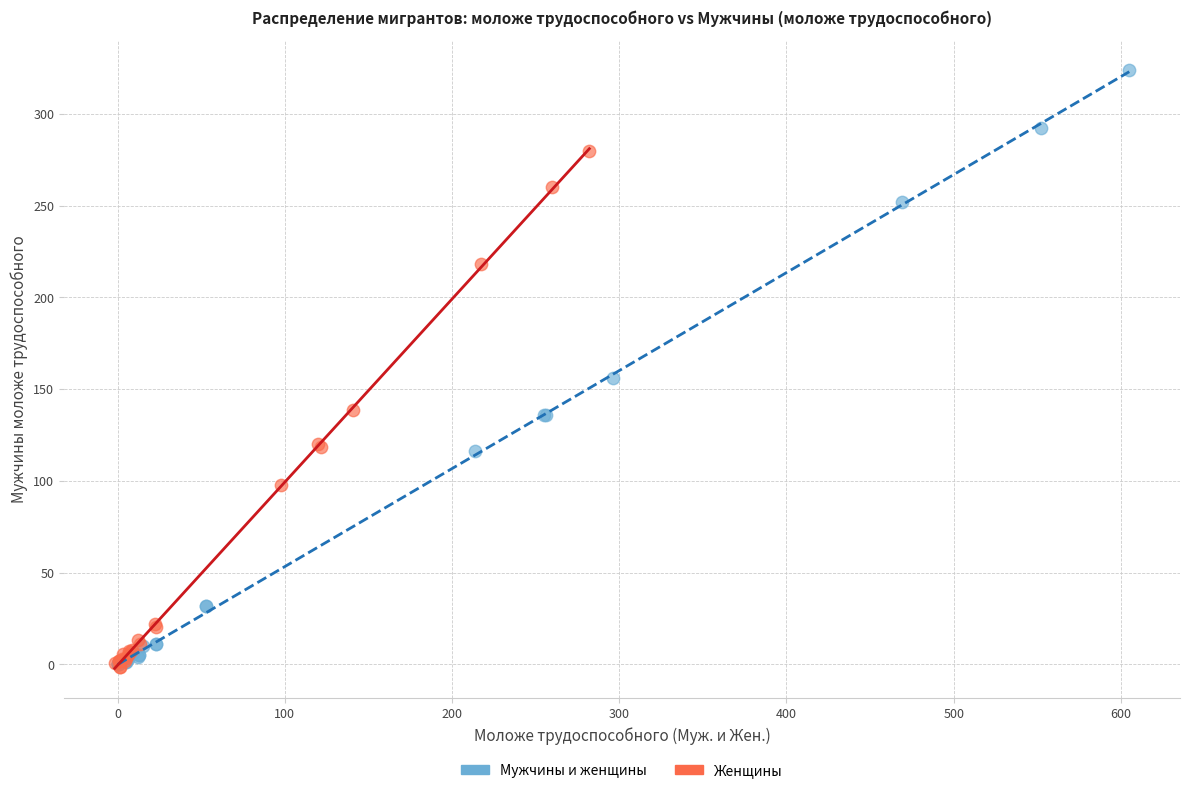

Which series has the largest Y range (max minus min)?

Мужчины и женщины